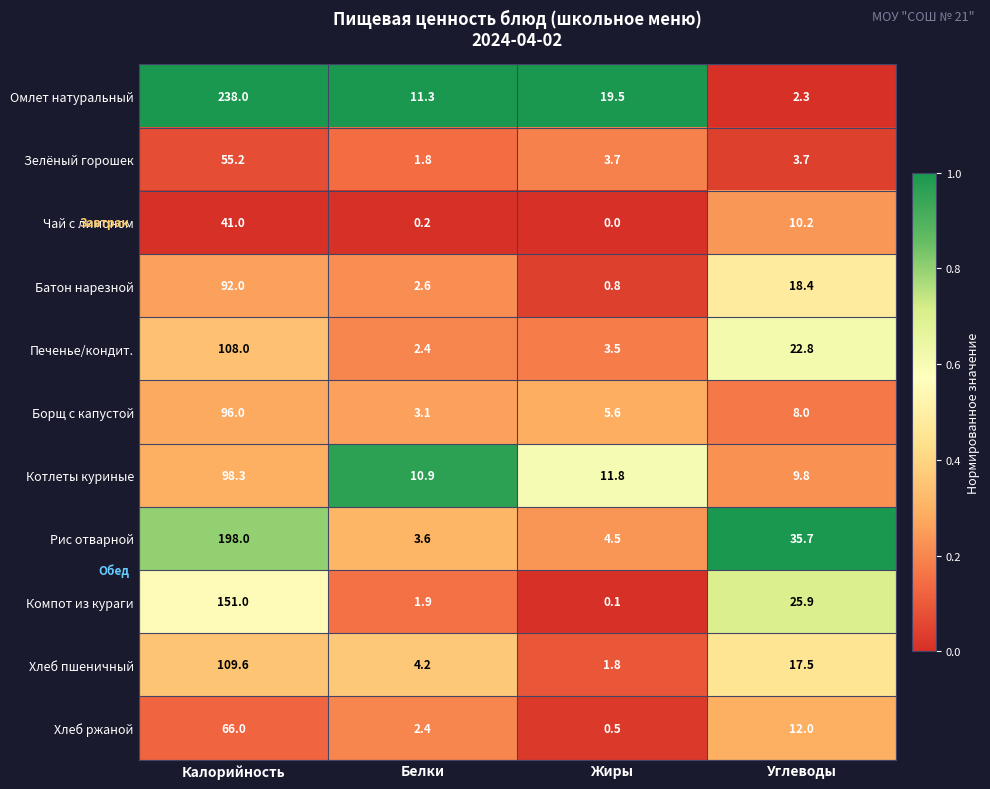

At which label is Компот из кураги closest to 75?

Углеводы